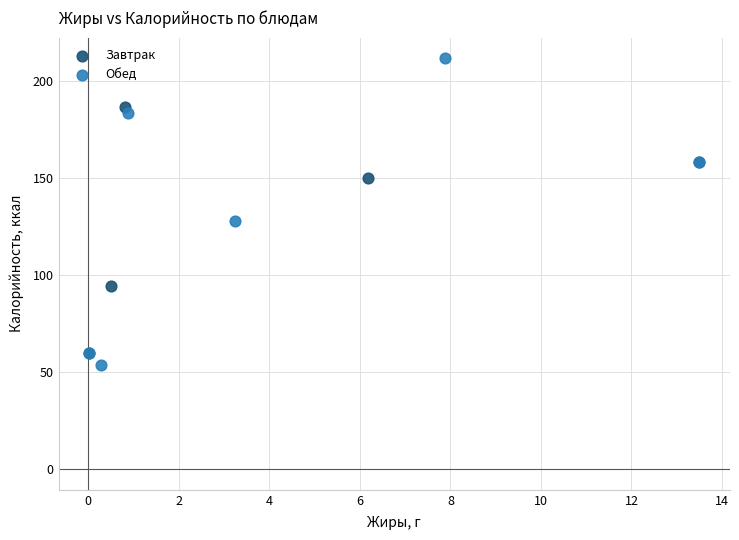

Which series contains the highest Y value?

Обед